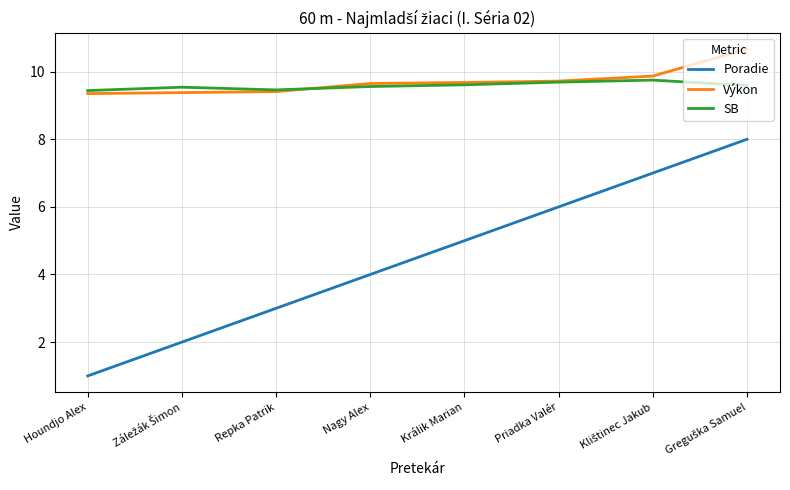

What are all the series names shown in the legend?

Poradie, Výkon, SB